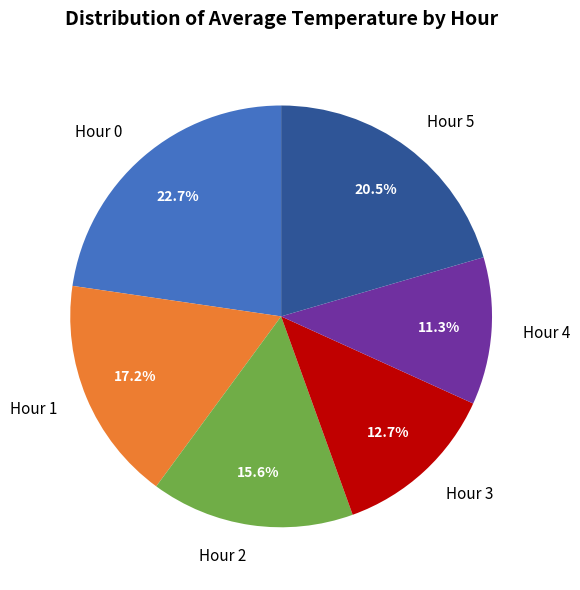

Count the number of slices in the pie.

6